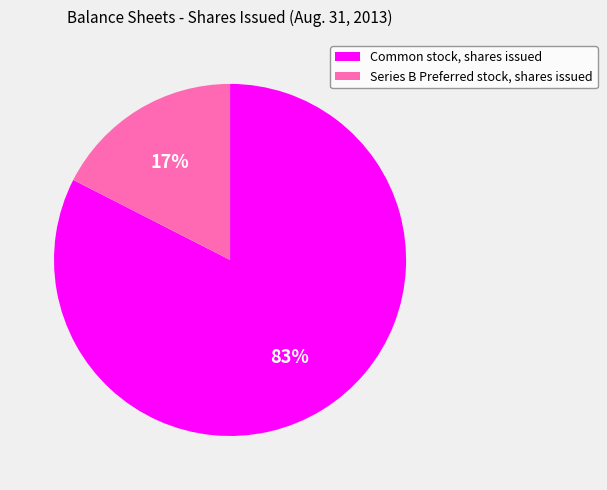

True or false: Common stock, shares issued accounts for 97% of the total.

False